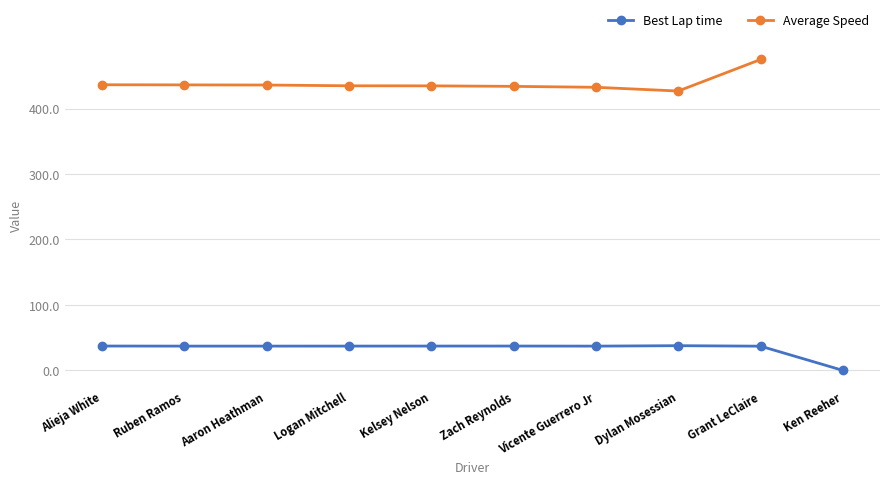

Is the value of Average Speed at Zach Reynolds greater than the value of Best Lap time at Ken Reeher?

Yes